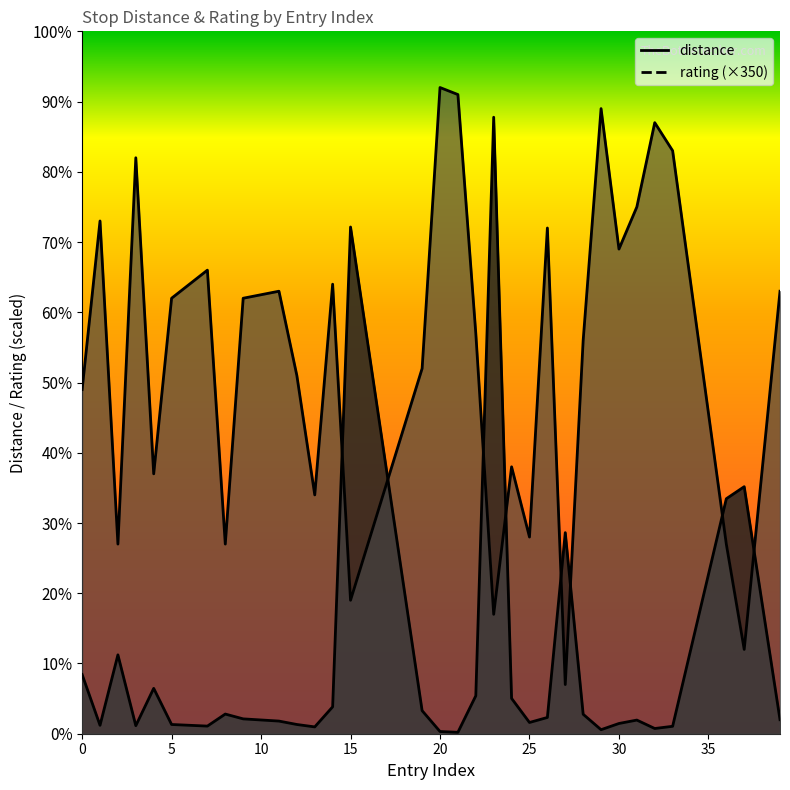

What is the sum of the rating values at 3 and 15?

353.5